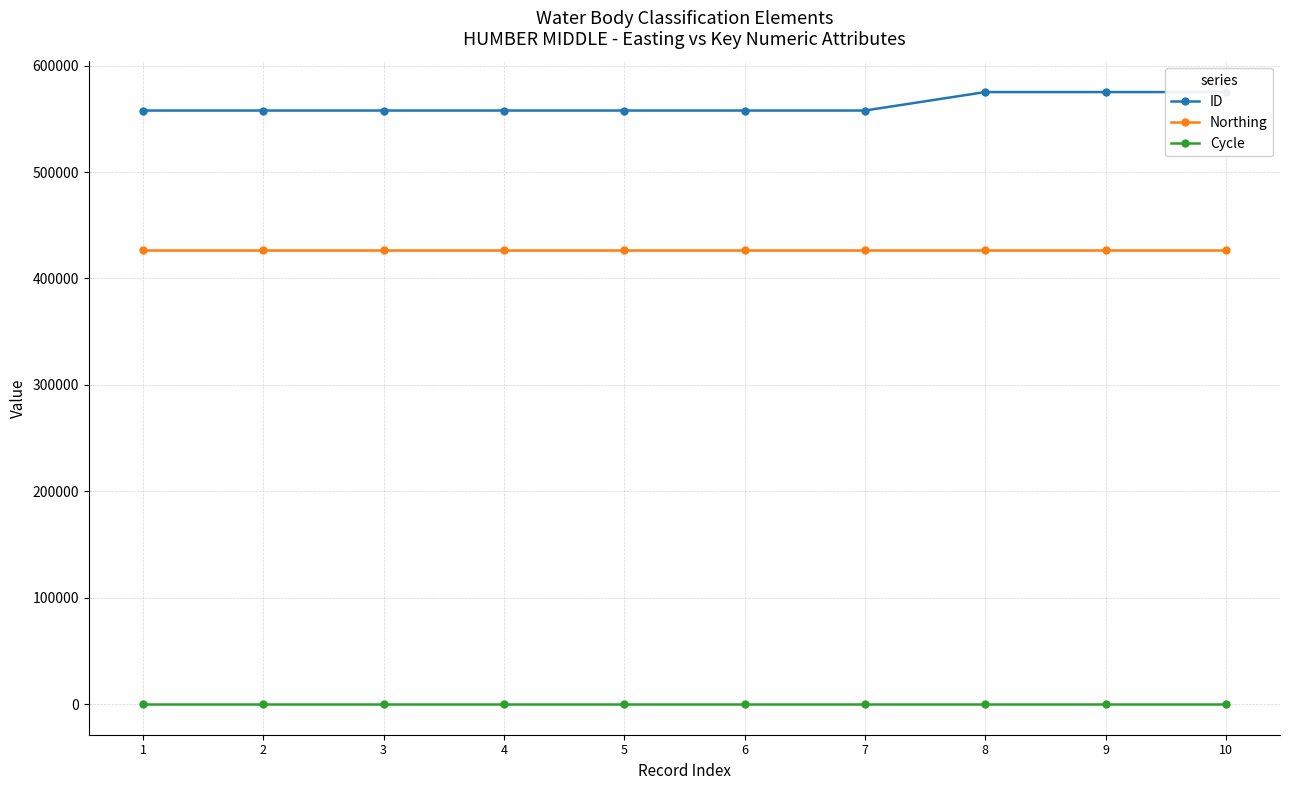

What is the highest value of the Northing series?

427108